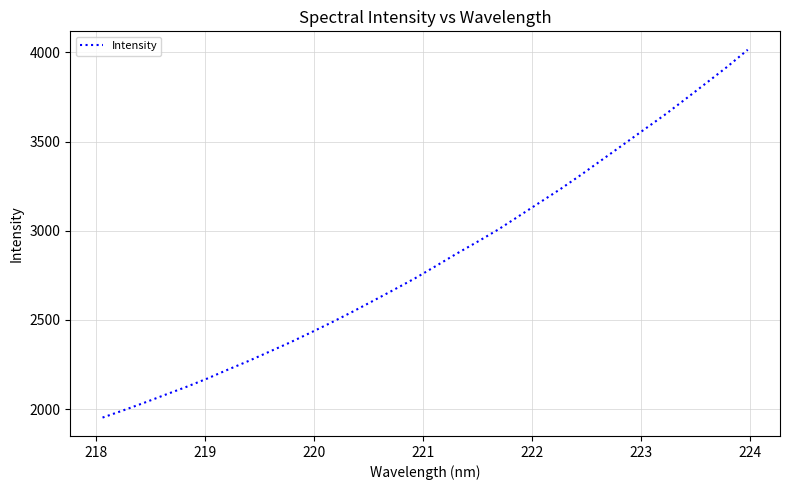

What is the greatest value displayed?

4014.5